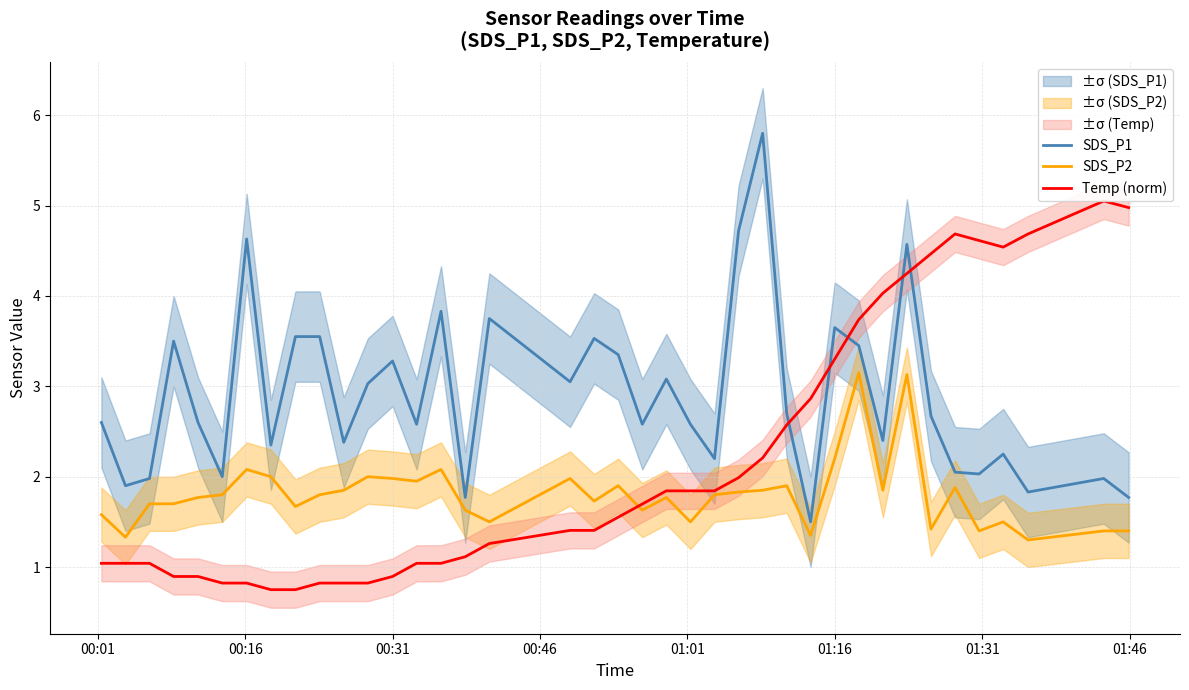

True or false: SDS_P1 and SDS_P2 intersect in this chart.

False